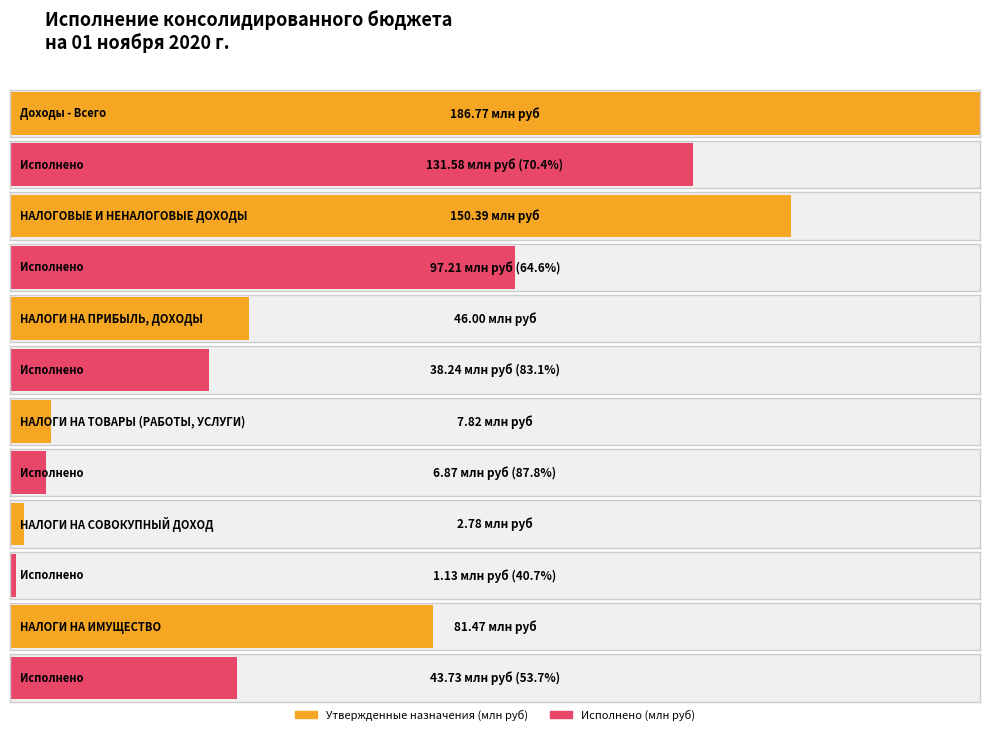

What position from the right is НАЛОГИ НА СОВОКУПНЫЙ ДОХОД?

2